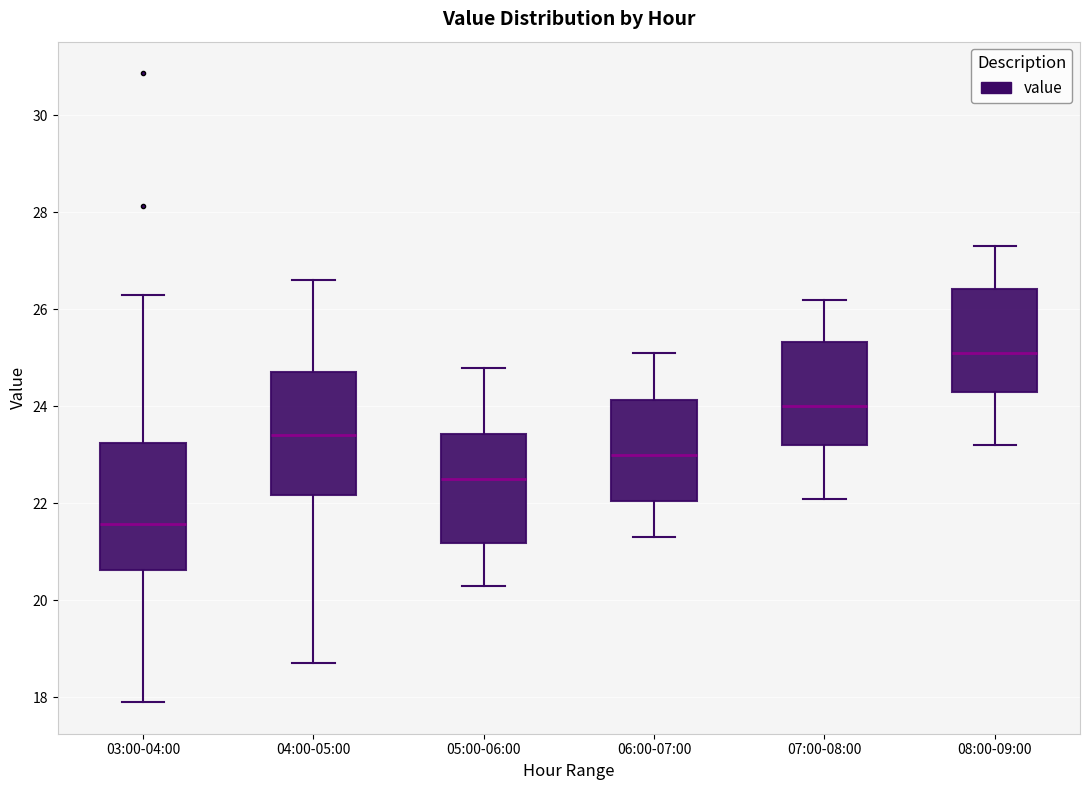

Reading left to right, read every box against the y-axis: the position of its median line, the range the box covers, and the ends of its whiskers. The values are not printed on the chart, so give them approximately, as read against the axis.

03:00-04:00: median 21.6, box 20.6 to 23.2, whiskers 18.0 to 26.4
04:00-05:00: median 23.4, box 22.2 to 24.8, whiskers 18.8 to 26.6
05:00-06:00: median 22.6, box 21.2 to 23.4, whiskers 20.4 to 24.8
06:00-07:00: median 23.0, box 22.0 to 24.2, whiskers 21.4 to 25.2
07:00-08:00: median 24.0, box 23.2 to 25.4, whiskers 22.2 to 26.2
08:00-09:00: median 25.2, box 24.4 to 26.4, whiskers 23.2 to 27.4